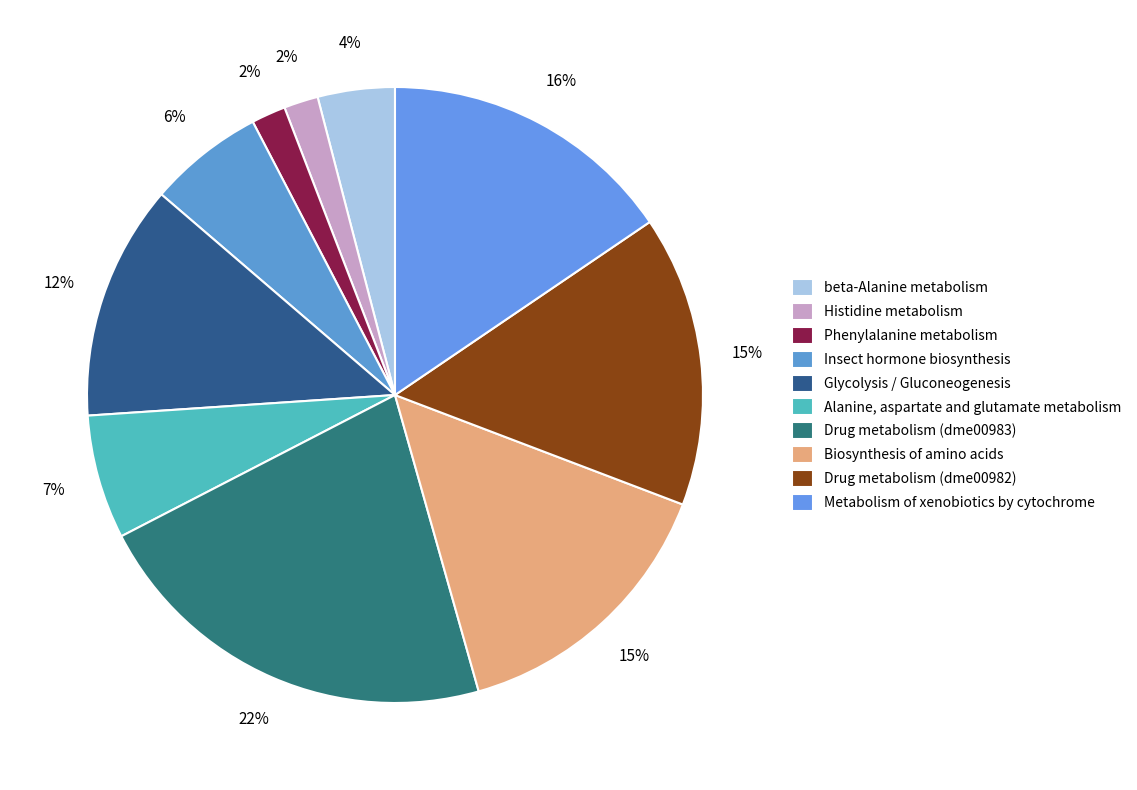

Is there any slice that represents more than half of the pie?

No